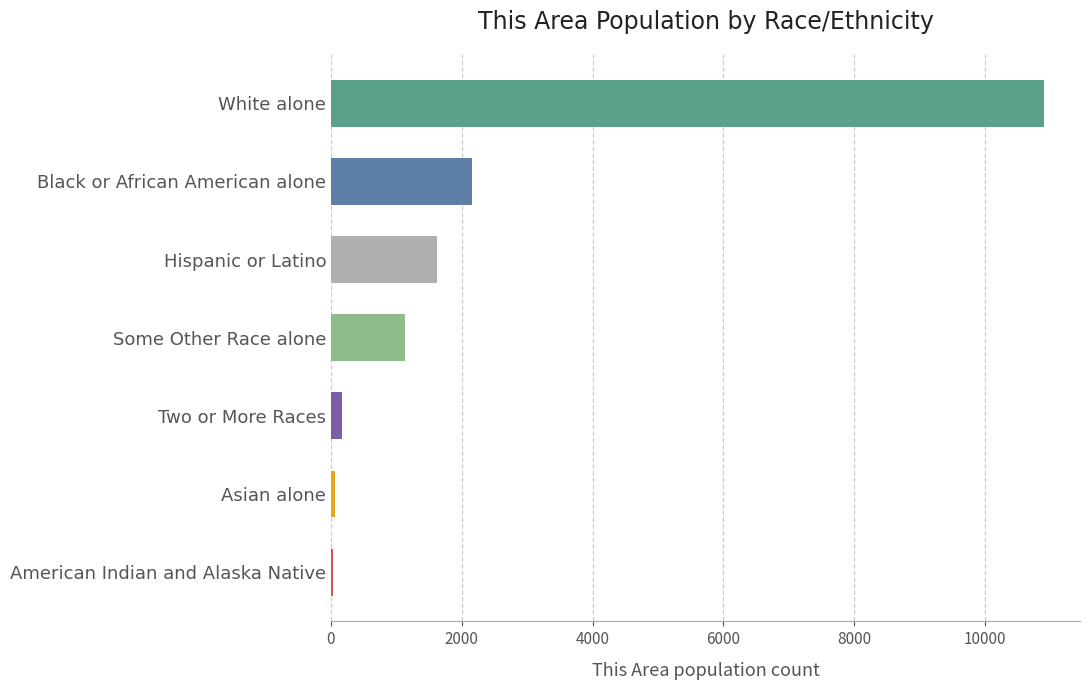

Is it true that the value at Black or African American alone is 2152?

True